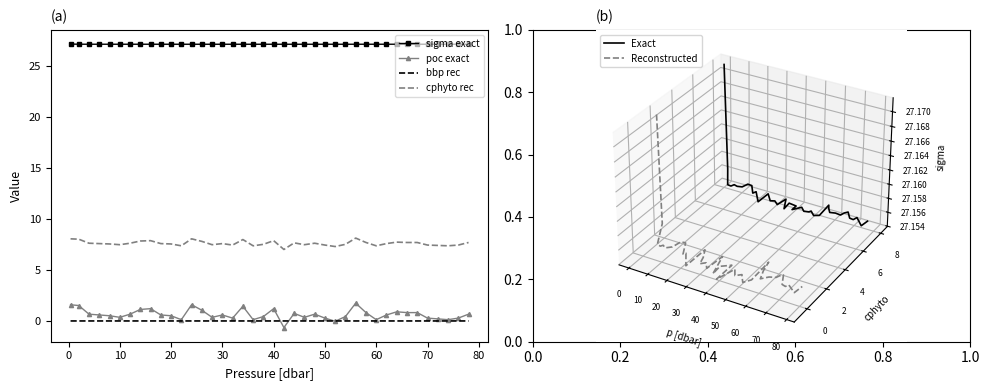

What is the lowest value of the poc exact series?

-0.6